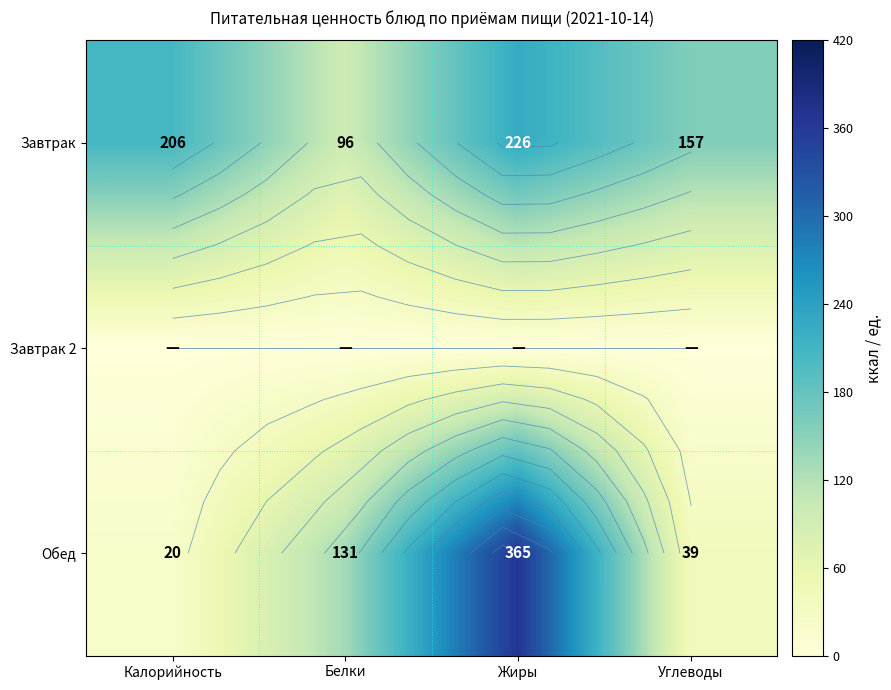

What is the difference between the Завтрак values at Жиры and Углеводы?

69